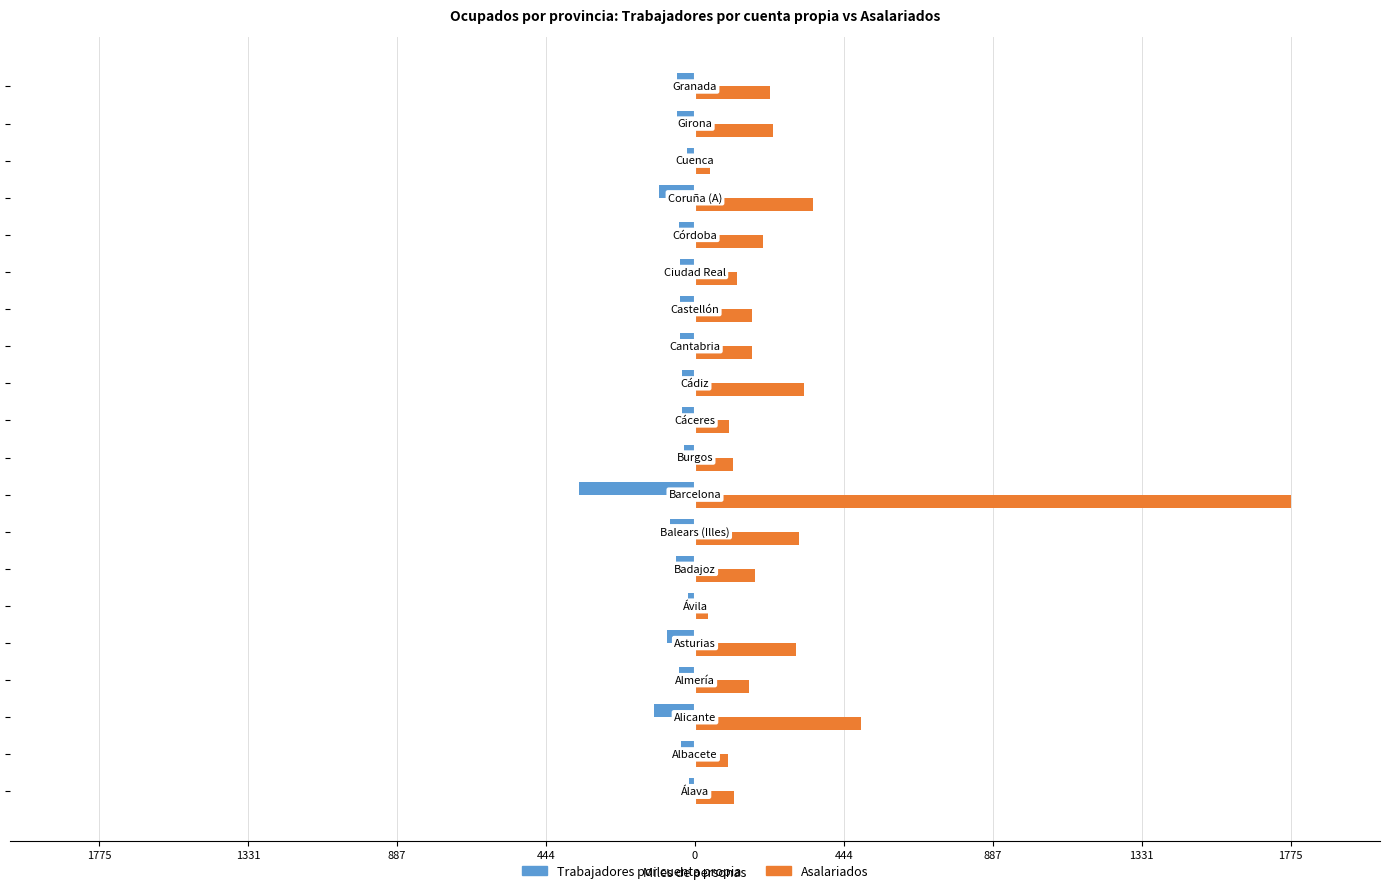

What are all the series names shown in the legend?

Trabajadores por cuenta propia, Asalariados